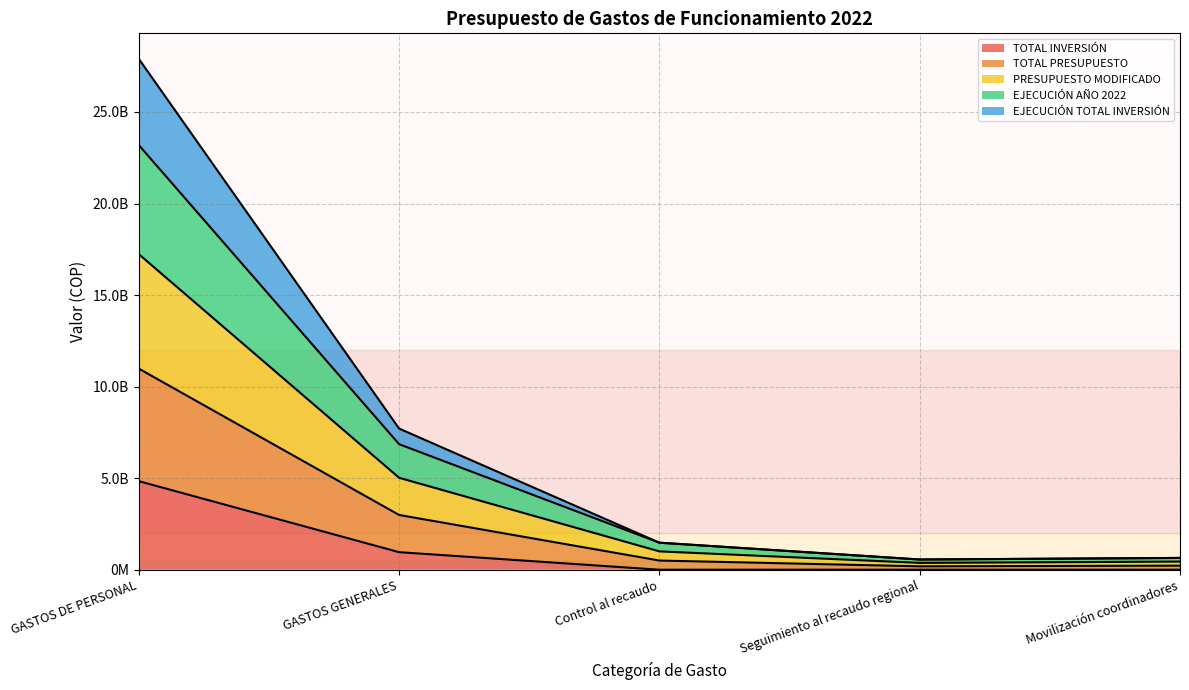

True or false: TOTAL PRESUPUESTO and EJECUCIÓN TOTAL INVERSIÓN intersect in this chart.

False